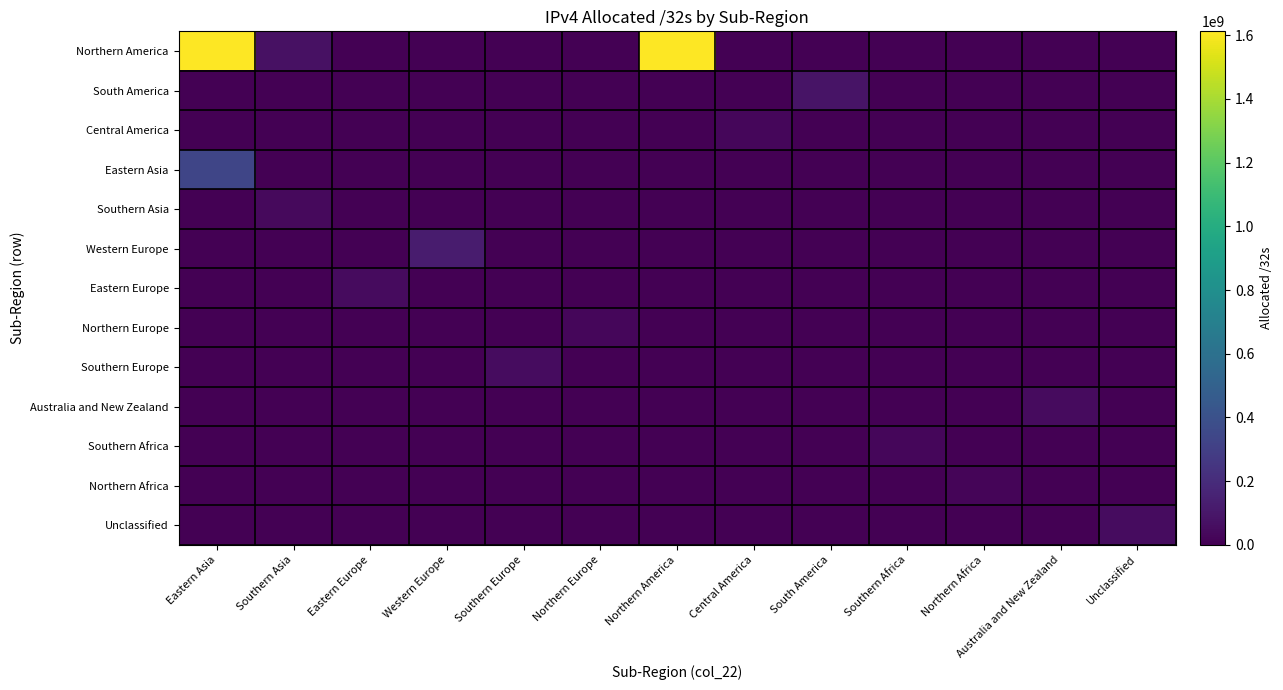

Between Eastern Europe and Northern Europe, which is larger?

Eastern Europe